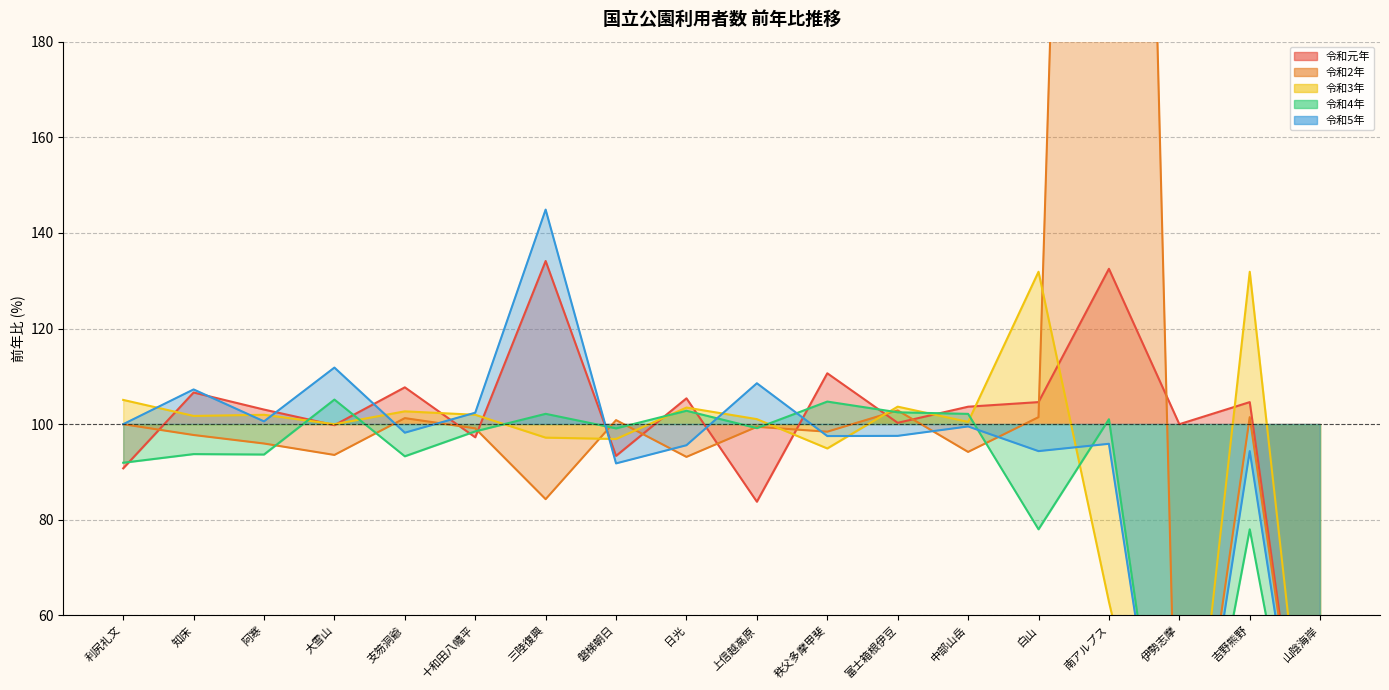

How many lines are shown in the chart?

5